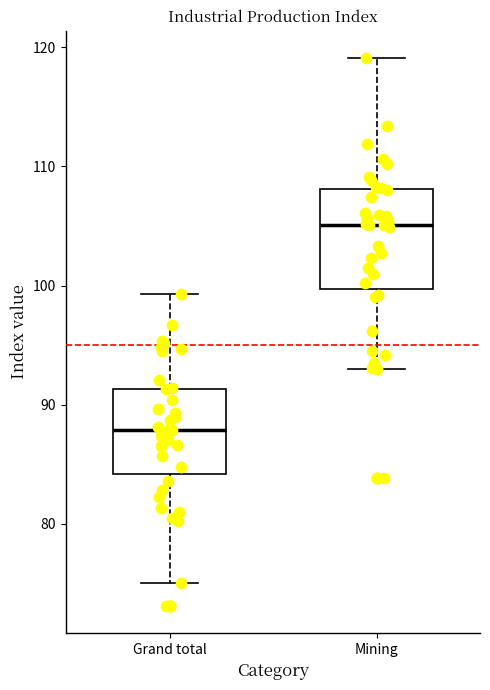

Where is the lower edge of the box for Grand total on the y-axis? The values are not printed on the chart, so give them approximately, as read against the axis.

84